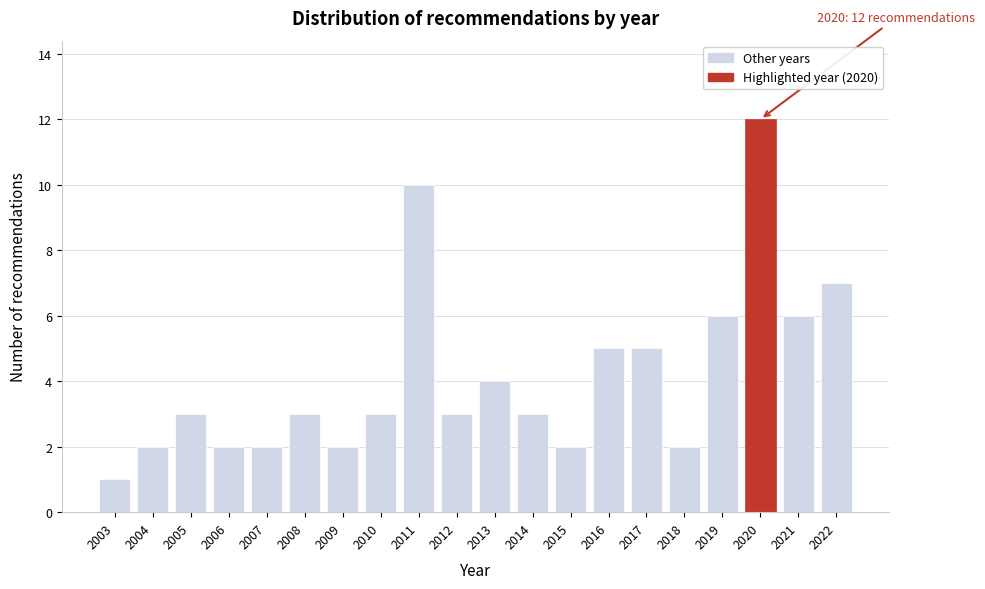

Over which range of the x-axis is the bar tallest?

2019.5 to 2020.5